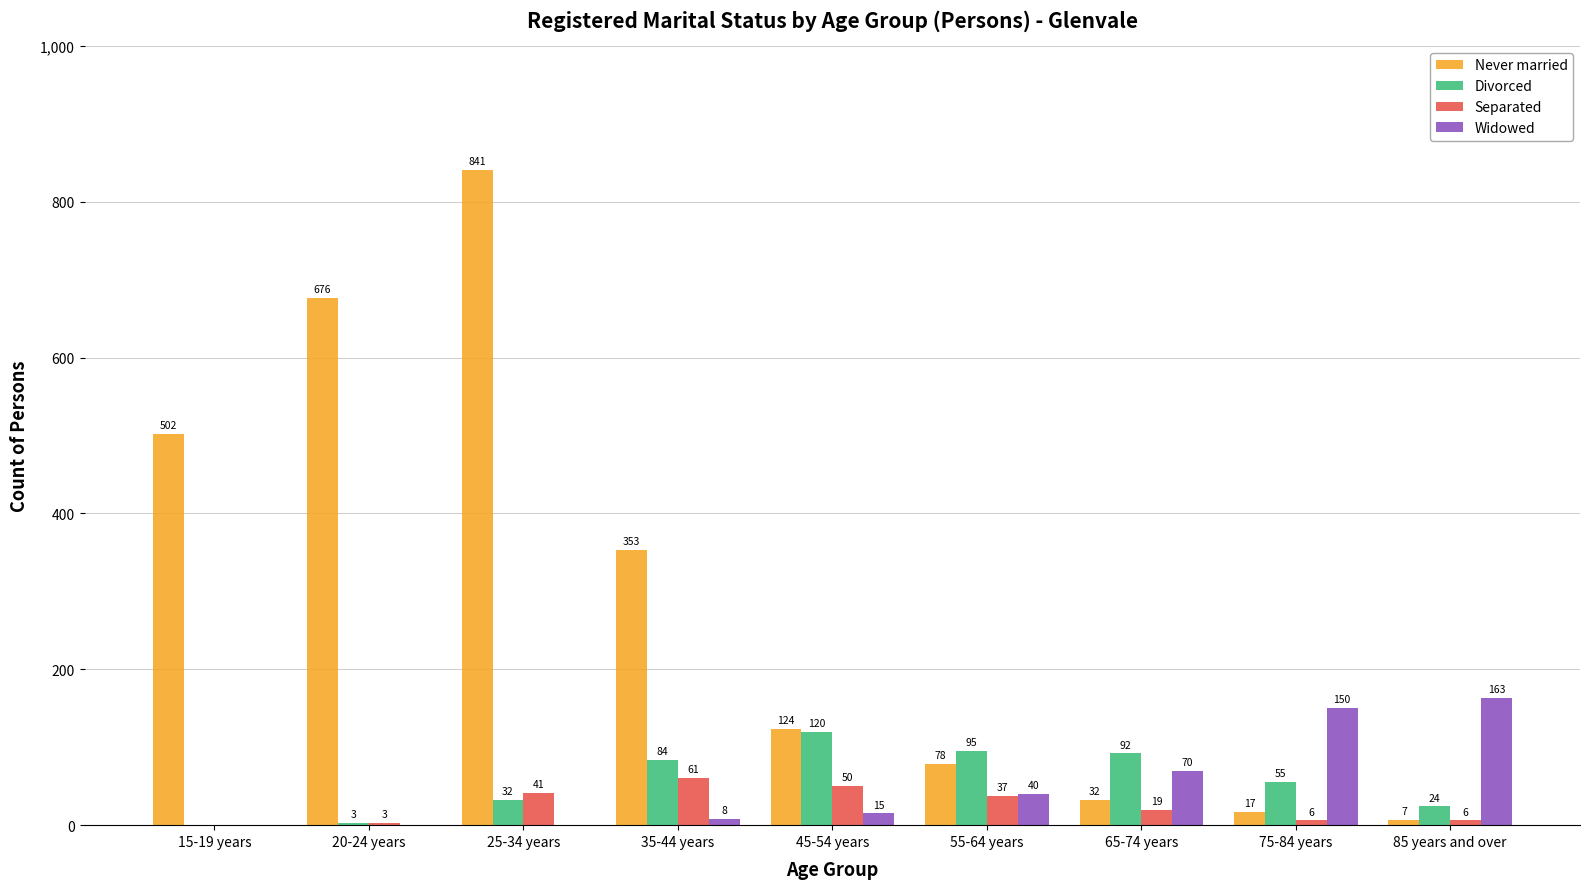

Which series has the largest total across all categories?

Never married